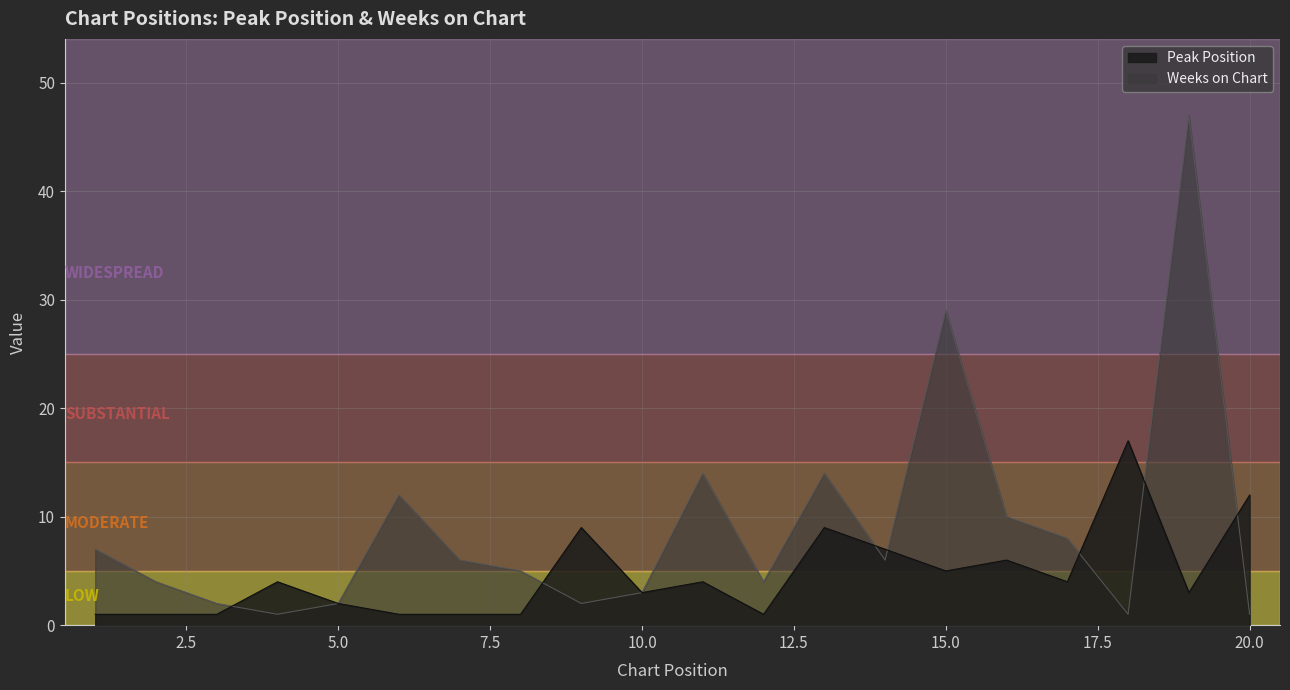

How many series are shown in this chart?

2